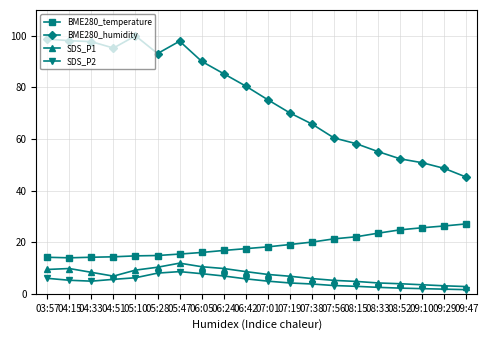

Between 04:51 and 07:56, which series saw the biggest shift?

BME280_humidity